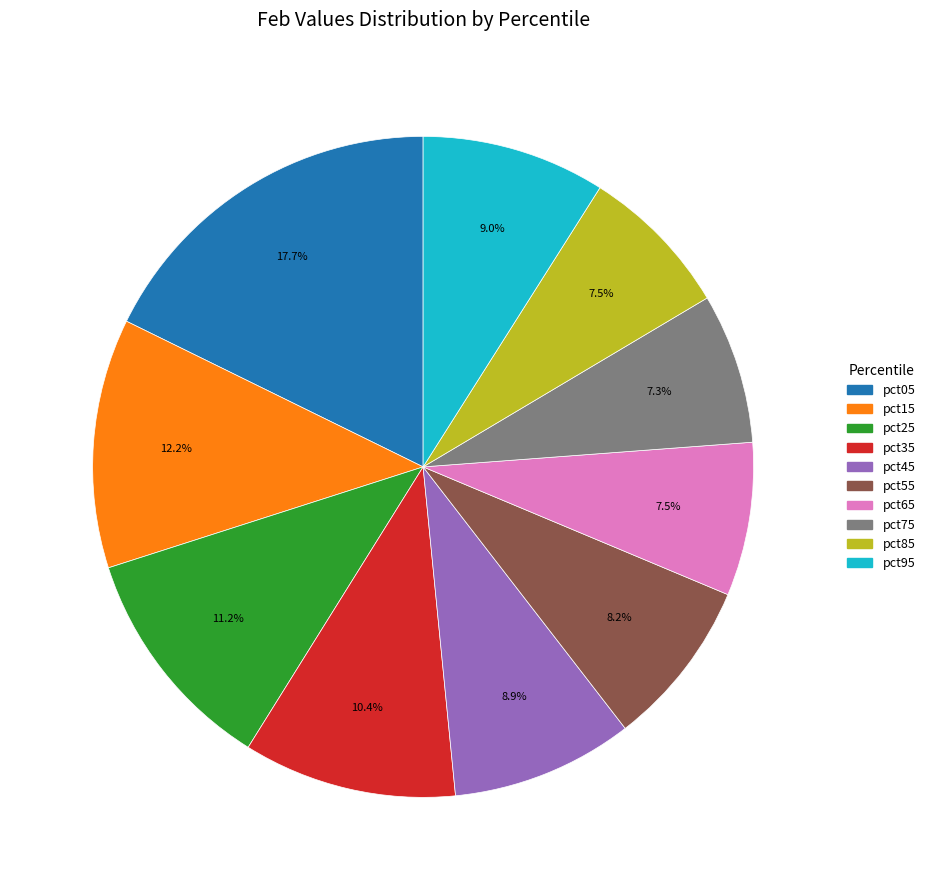

What is the largest slice in the pie chart?

pct05